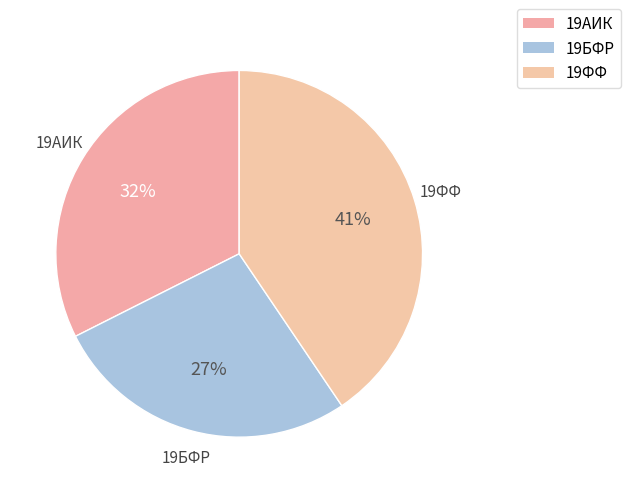

Does 19АИК account for over 50% of the chart?

No